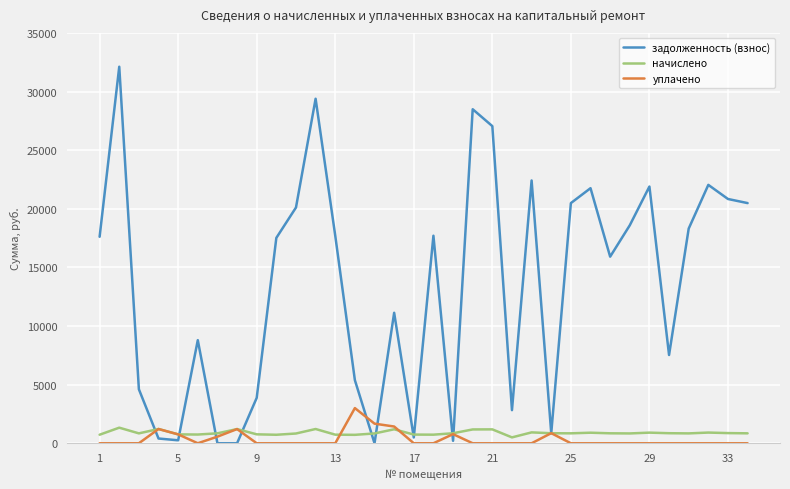

Which series has the largest range (max minus min)?

задолженность (взнос)